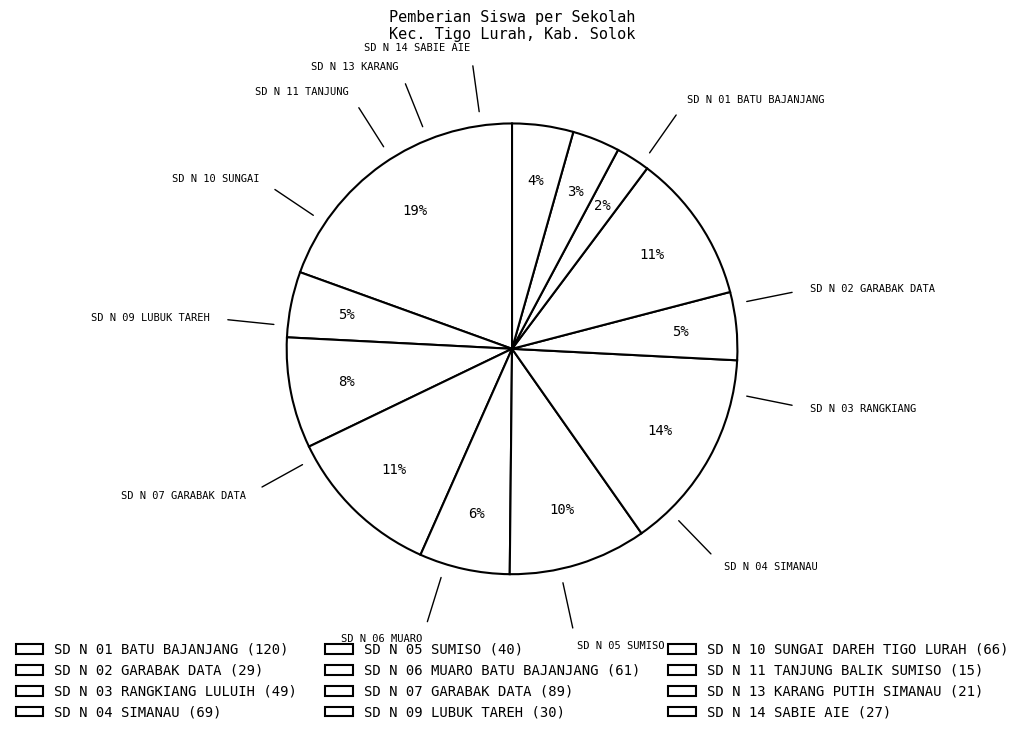

What percentage do SD N 07 GARABAK DATA and SD N 01 BATU BAJANJANG together represent?

33.9%